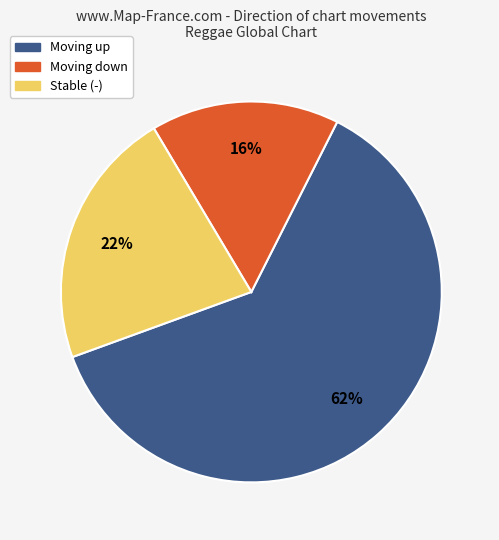

How many segments does this pie chart have?

3